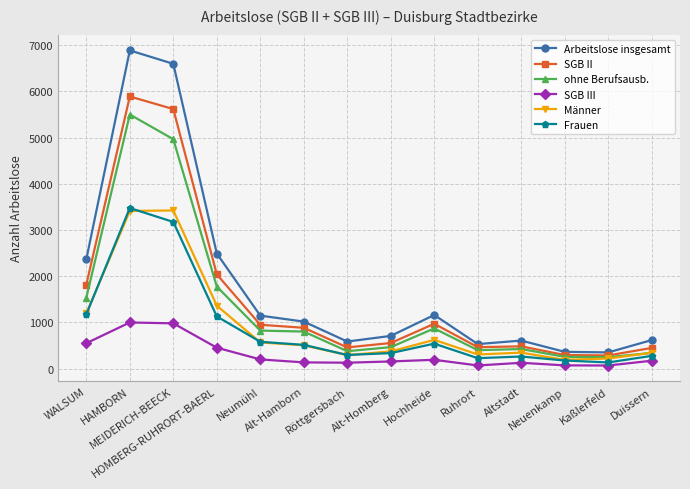

What is the sum of all Frauen values?

12280